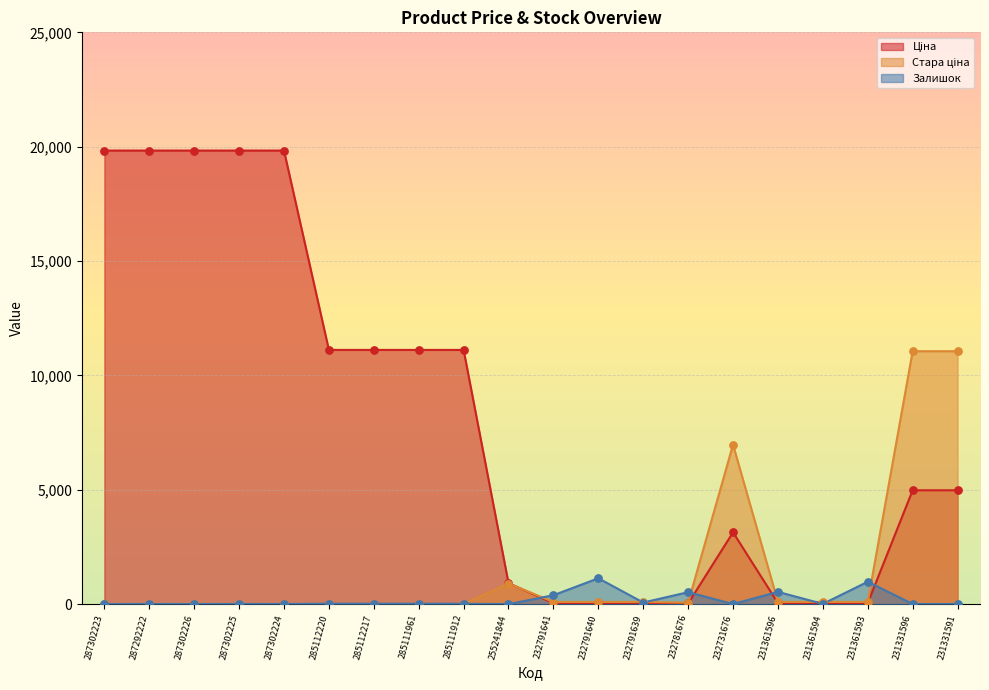

Which series contains the highest Y value?

Ціна